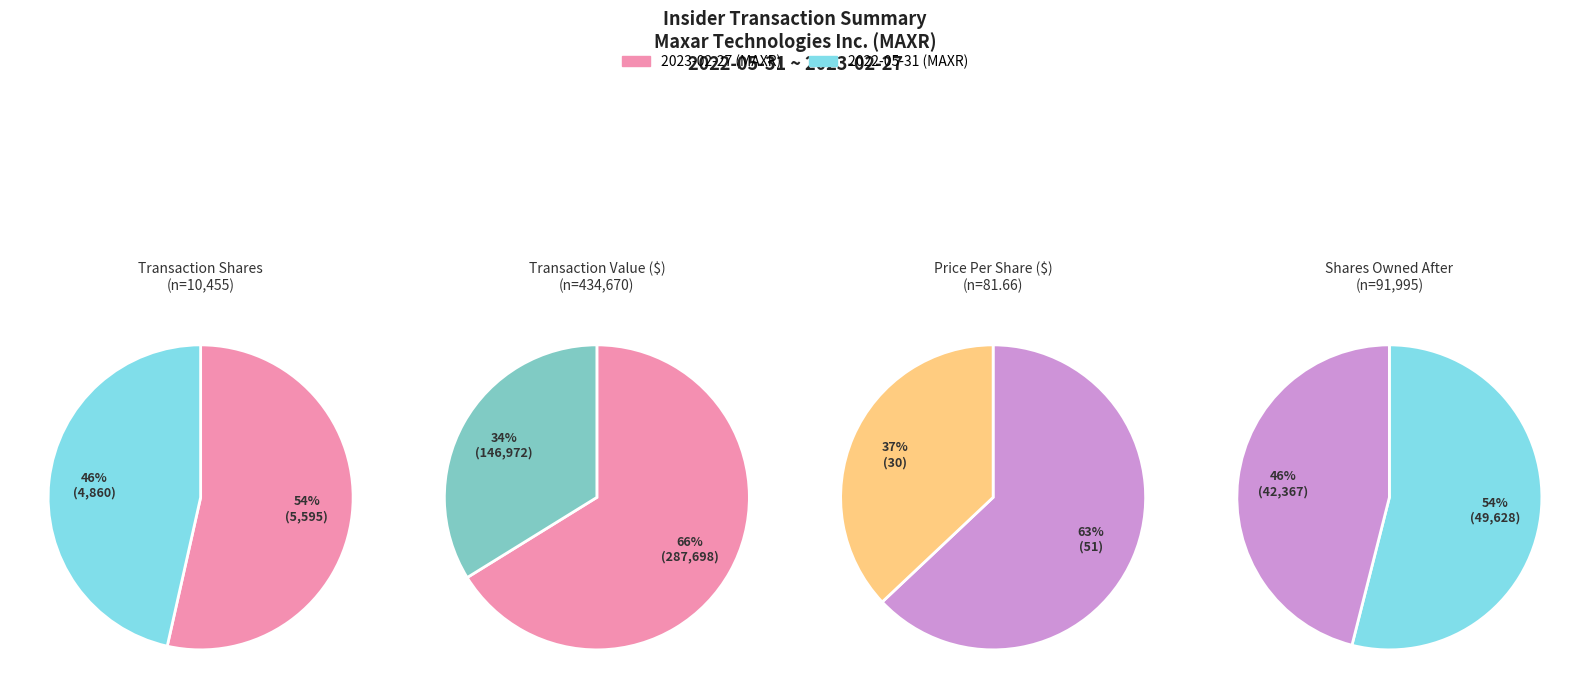

What percentage is the 2022-05-31 (MAXR) slice, to the nearest percent?

46%